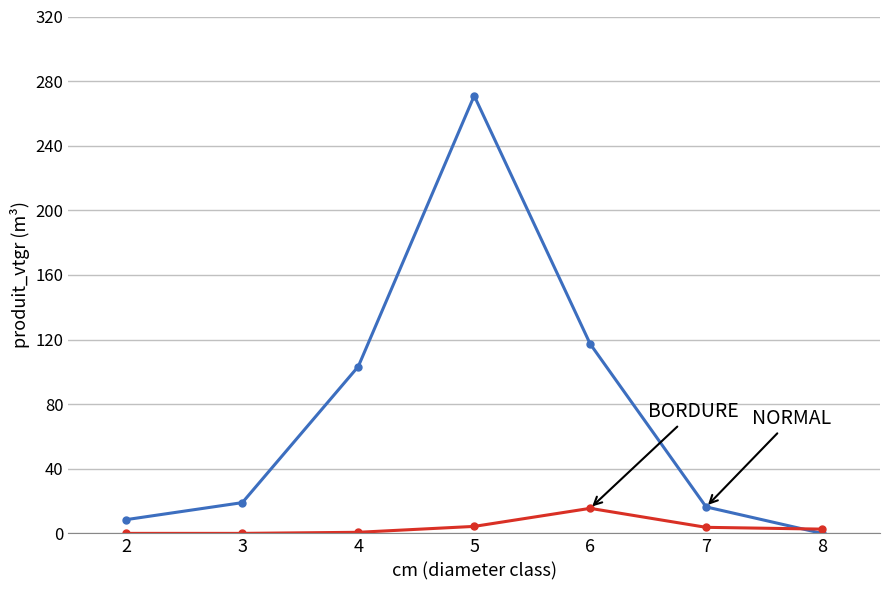

What is the greatest value displayed?

270.9